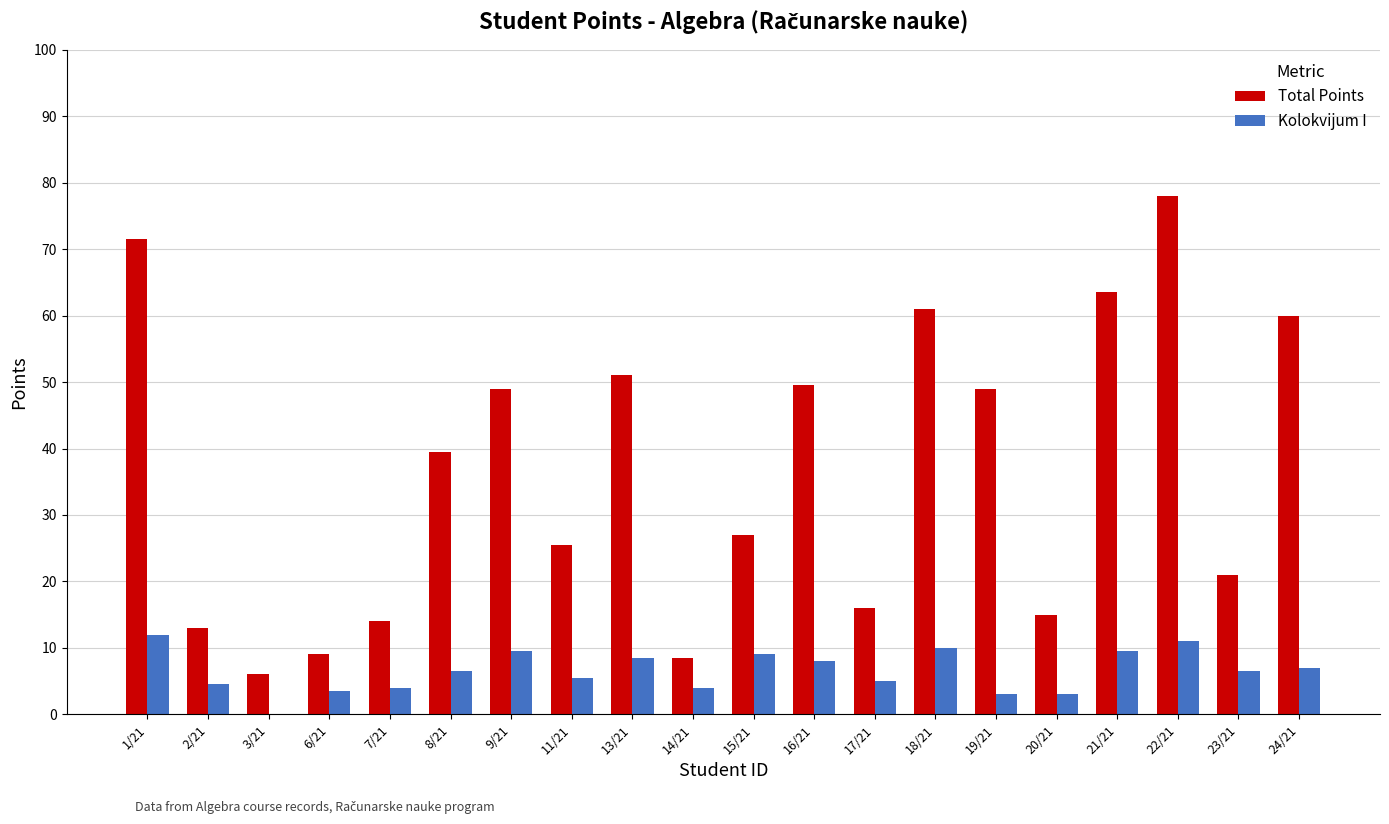

Which series changed the most between 13/21 and 19/21?

Kolokvijum I